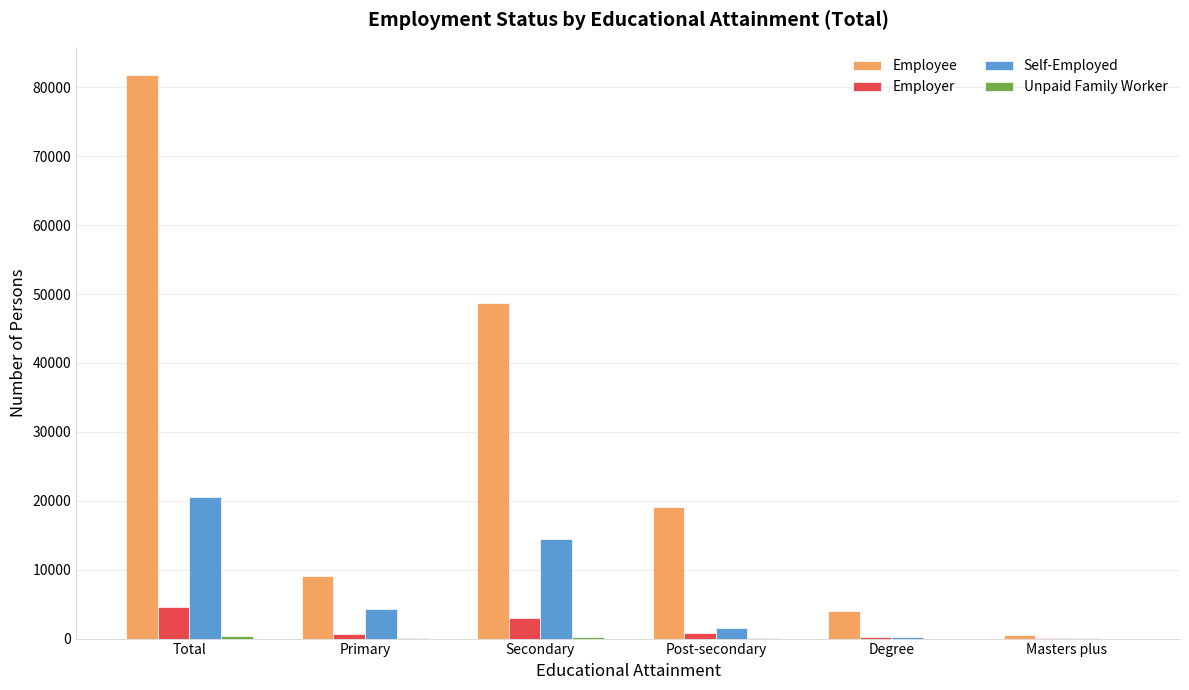

What is the highest value of the Self-Employed series?

20591